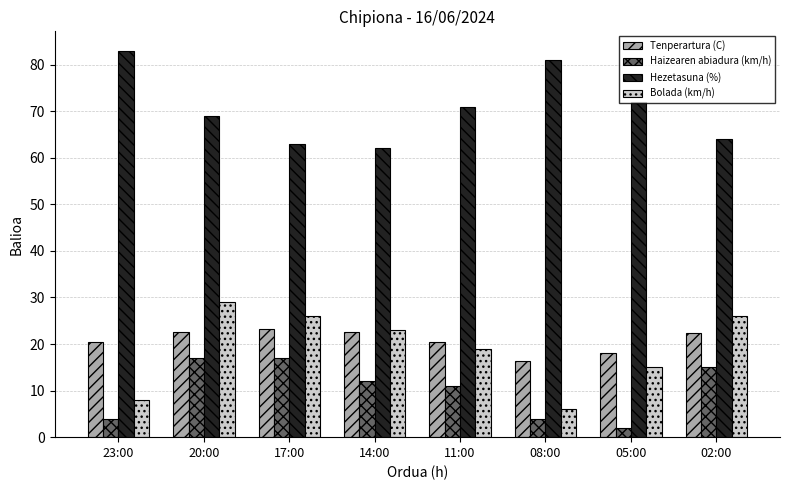

Is the value of Haizearen abiadura (km/h) at 02:00 greater than the value of Bolada (km/h) at 11:00?

No